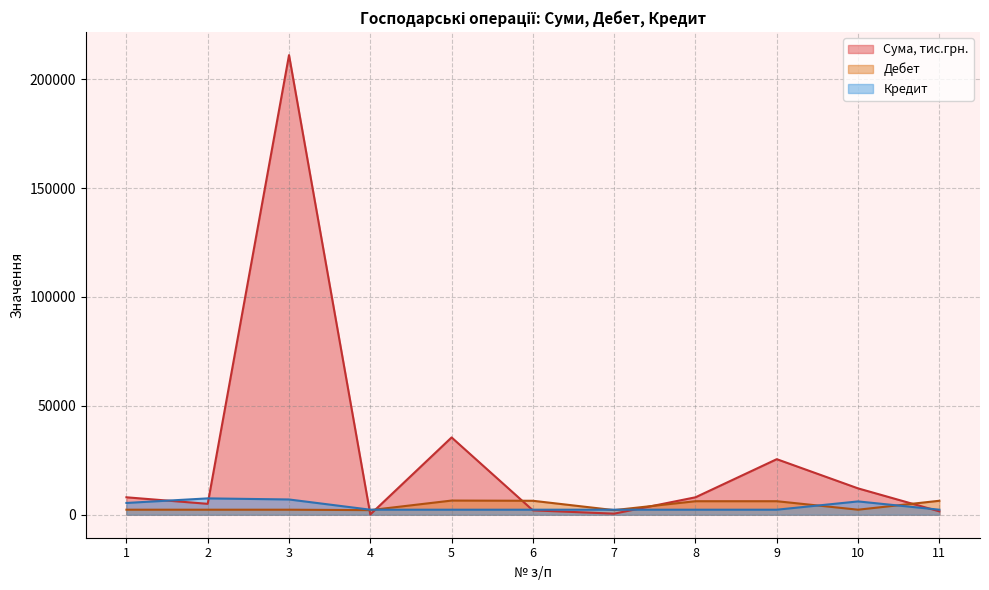

Count the number of categories in the chart.

11